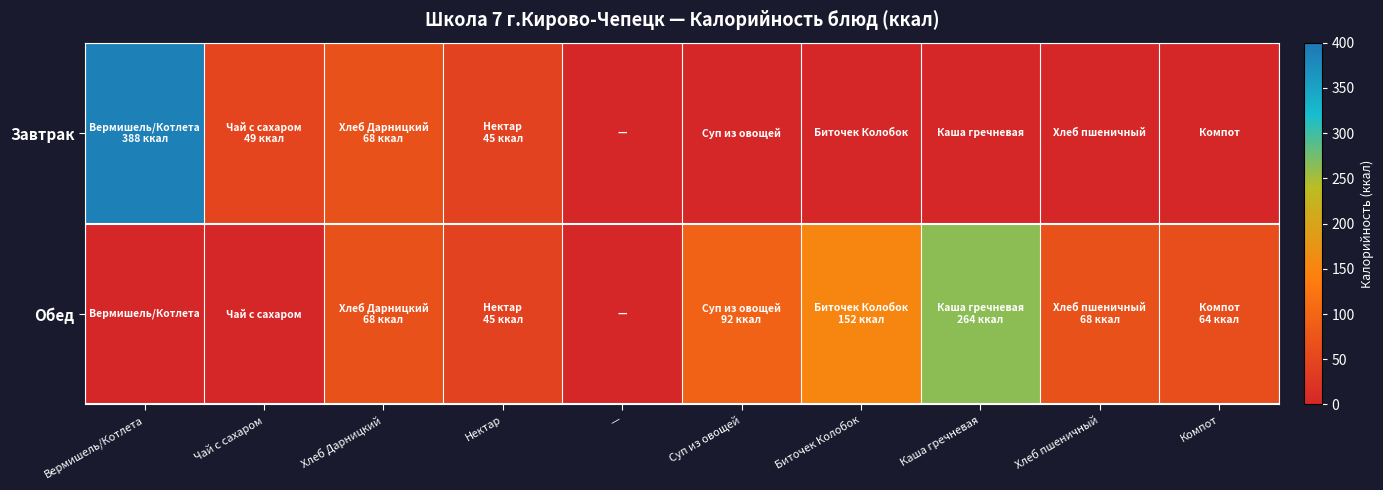

Rank the series by their maximum value, from highest to lowest.

Завтрак, Обед